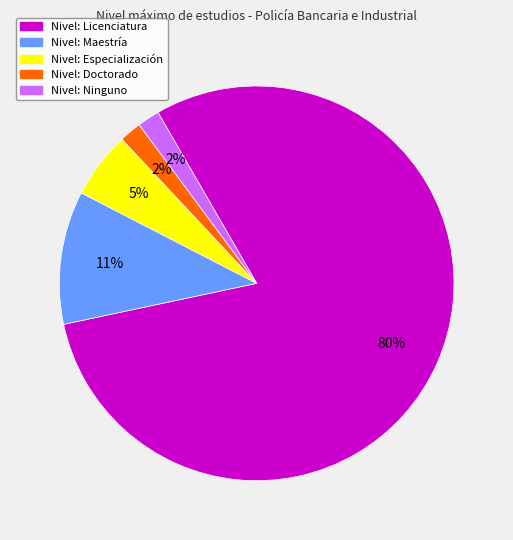

To the nearest percent, what is the difference between the largest and smallest slice percentages?

78%